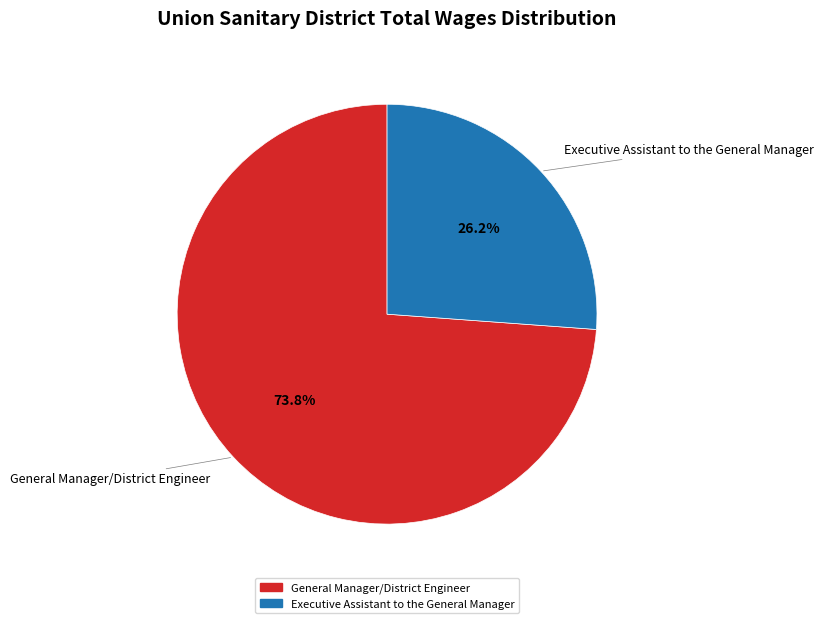

How many segments does this pie chart have?

2